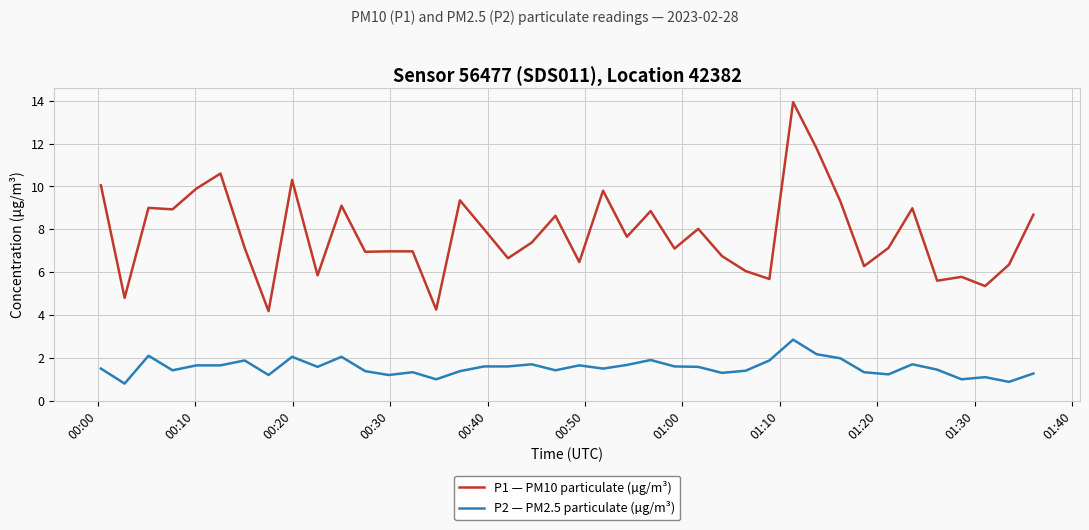

List the series in order of their overall mean, lowest first.

P2 — PM2.5 particulate (µg/m³), P1 — PM10 particulate (µg/m³)